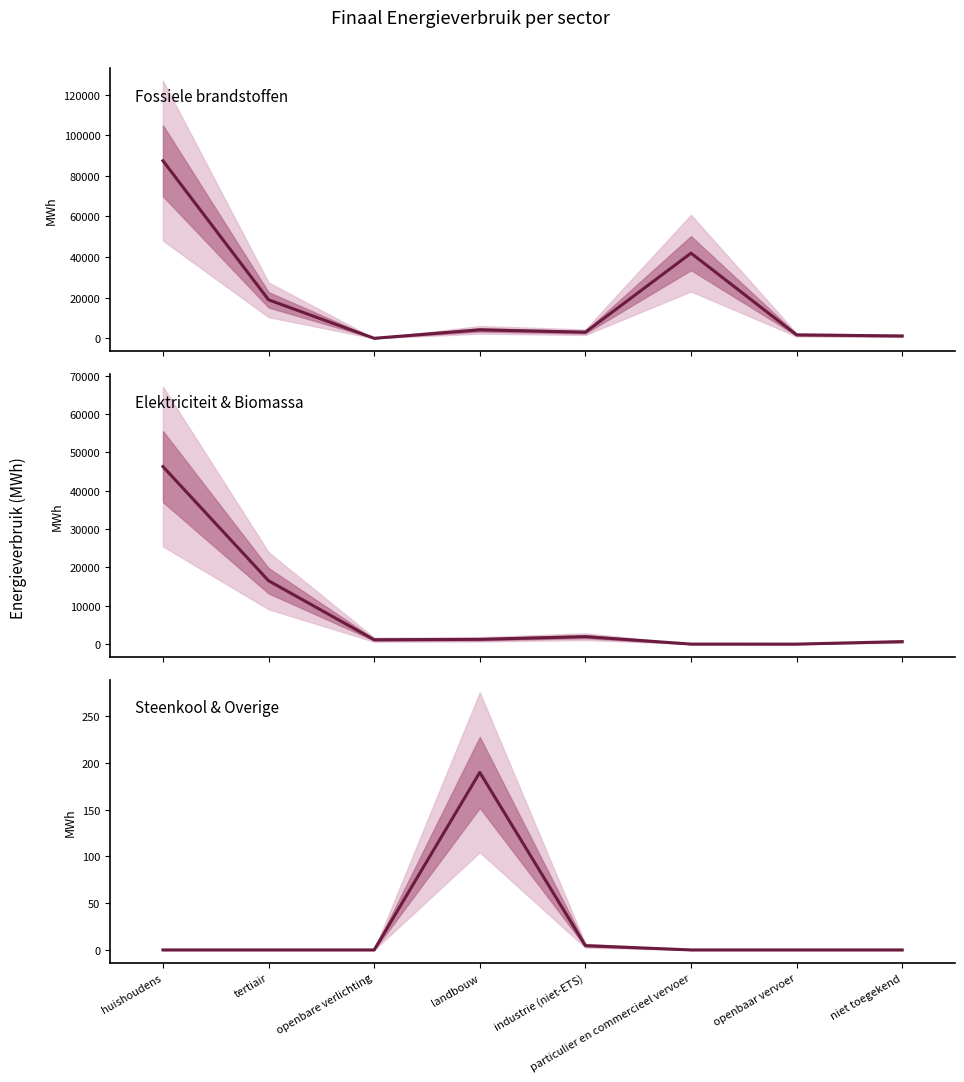

The Fossiele brandstoffen series shows 1151.9 at niet toegekend. True or false?

True